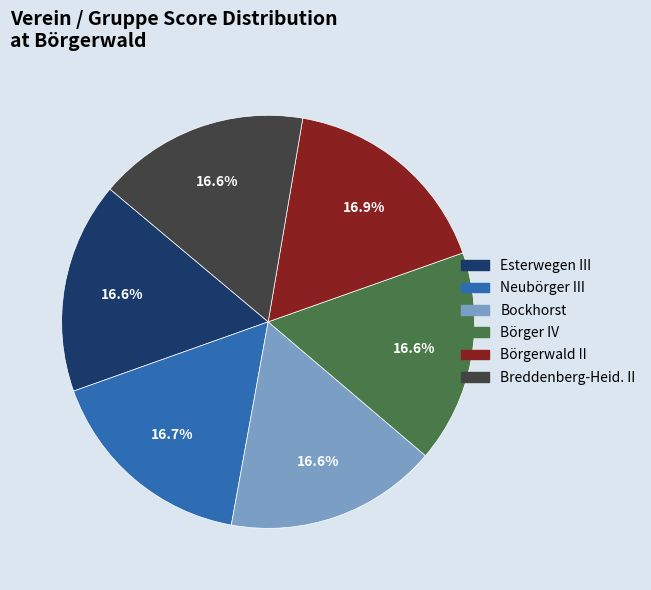

Does Breddenberg-Heid. II represent more than half of the total?

No